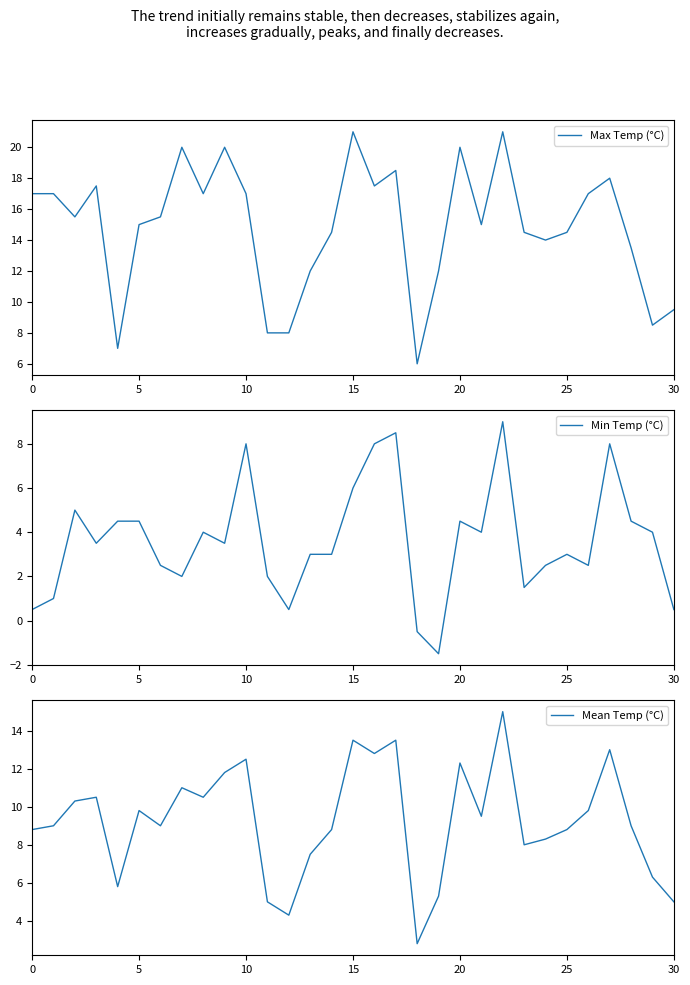

True or false: Mean Temp (°C) has more than 0 points higher than both neighbors.

True